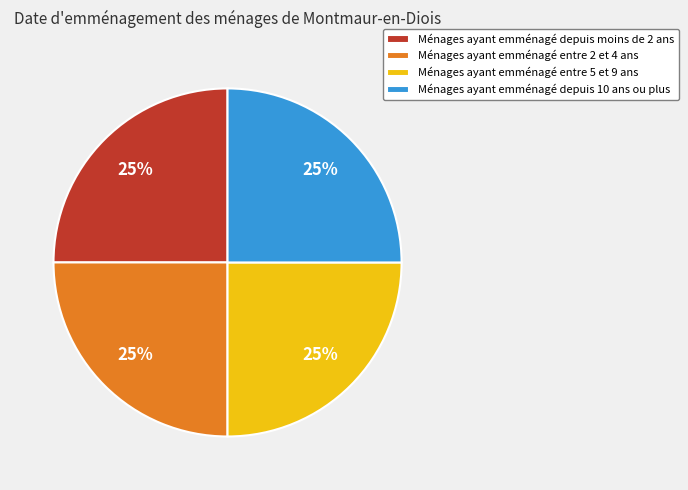

What is the ratio of the value at Ménages ayant emménagé depuis 10 ans ou plus to the value at Ménages ayant emménagé entre 2 et 4 ans?

1.0